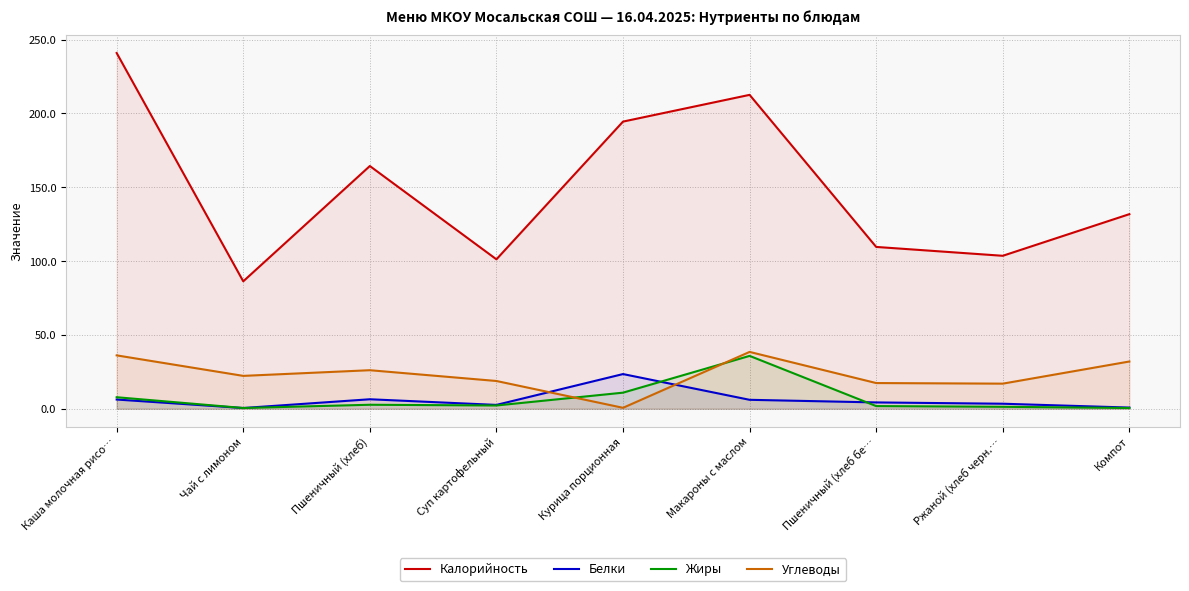

Reading left to right, list all the values displayed in this chart.

Калорийность: 240.9	86.3	164.4	101.2	194.5	212.6	109.6	103.6	131.8
Белки: 6.2	0.5	6.4	2.6	23.5	6.0	4.3	3.4	0.8
Жиры: 7.8	0.5	2.7	2.2	10.9	35.8	1.8	1.3	0.5
Углеводы: 36.1	22.3	26.1	18.8	0.6	38.5	17.4	17.0	32.0